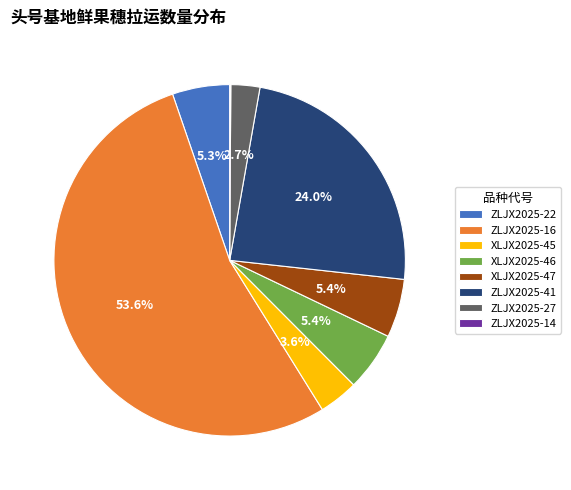

How much of the chart is everything except XLJX2025-46?

94.6%